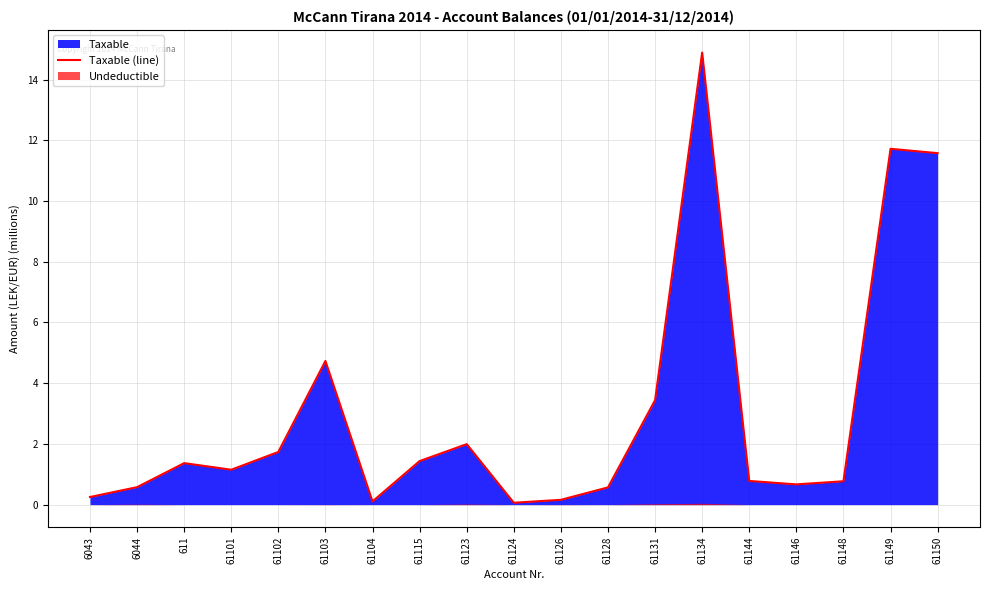

Rank the categories by value from highest to lowest.

61134, 61149, 61150, 61103, 61131, 61123, 61102, 61115, 611, 61101, 61144, 61148, 61146, 6044, 61128, 6043, 61126, 61104, 61124